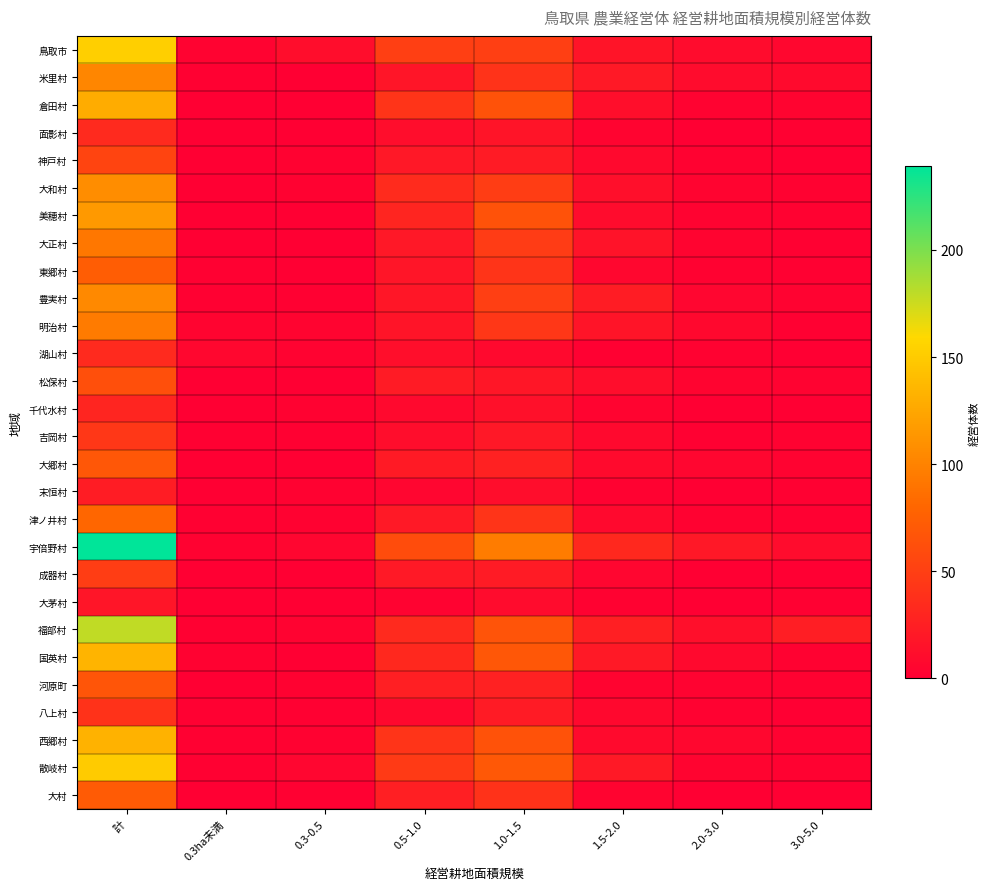

Reading left to right, extract all data points from this chart.

鳥取市: 計=153	0.3ha未満=3	0.3-0.5=11	0.5-1.0=50	1.0-1.5=50	1.5-2.0=16	2.0-3.0=10	3.0-5.0=6
米里村: 計=102	0.3ha未満=1	0.3-0.5=0	0.5-1.0=17	1.0-1.5=41	1.5-2.0=20	2.0-3.0=10	3.0-5.0=9
倉田村: 計=128	0.3ha未満=0	0.3-0.5=0	0.5-1.0=42	1.0-1.5=65	1.5-2.0=12	2.0-3.0=3	3.0-5.0=4
面影村: 計=33	0.3ha未満=0	0.3-0.5=0	0.5-1.0=11	1.0-1.5=16	1.5-2.0=4	2.0-3.0=0	3.0-5.0=1
神戸村: 計=54	0.3ha未満=0	0.3-0.5=2	0.5-1.0=19	1.0-1.5=22	1.5-2.0=8	2.0-3.0=2	3.0-5.0=0
大和村: 計=107	0.3ha未満=0	0.3-0.5=2	0.5-1.0=34	1.0-1.5=48	1.5-2.0=13	2.0-3.0=4	3.0-5.0=2
美穂村: 計=115	0.3ha未満=0	0.3-0.5=0	0.5-1.0=29	1.0-1.5=65	1.5-2.0=10	2.0-3.0=3	3.0-5.0=2
大正村: 計=92	0.3ha未満=0	0.3-0.5=0	0.5-1.0=19	1.0-1.5=47	1.5-2.0=15	2.0-3.0=4	3.0-5.0=1
東郷村: 計=73	0.3ha未満=1	0.3-0.5=0	0.5-1.0=17	1.0-1.5=42	1.5-2.0=6	2.0-3.0=2	3.0-5.0=1
豊実村: 計=104	0.3ha未満=1	0.3-0.5=1	0.5-1.0=18	1.0-1.5=50	1.5-2.0=23	2.0-3.0=5	3.0-5.0=3
明治村: 計=95	0.3ha未満=4	0.3-0.5=4	0.5-1.0=16	1.0-1.5=43	1.5-2.0=16	2.0-3.0=7	3.0-5.0=1
湖山村: 計=33	0.3ha未満=6	0.3-0.5=3	0.5-1.0=12	1.0-1.5=8	1.5-2.0=1	2.0-3.0=2	3.0-5.0=0
松保村: 計=62	0.3ha未満=0	0.3-0.5=0	0.5-1.0=22	1.0-1.5=18	1.5-2.0=11	2.0-3.0=4	3.0-5.0=3
千代水村: 計=29	0.3ha未満=0	0.3-0.5=2	0.5-1.0=8	1.0-1.5=14	1.5-2.0=4	2.0-3.0=0	3.0-5.0=0
吉岡村: 計=43	0.3ha未満=1	0.3-0.5=1	0.5-1.0=11	1.0-1.5=19	1.5-2.0=8	2.0-3.0=1	3.0-5.0=2
大郷村: 計=69	0.3ha未満=0	0.3-0.5=0	0.5-1.0=21	1.0-1.5=27	1.5-2.0=9	2.0-3.0=5	3.0-5.0=3
末恒村: 計=23	0.3ha未満=0	0.3-0.5=2	0.5-1.0=5	1.0-1.5=11	1.5-2.0=2	2.0-3.0=0	3.0-5.0=1
津ノ井村: 計=80	0.3ha未満=1	0.3-0.5=2	0.5-1.0=20	1.0-1.5=42	1.5-2.0=8	2.0-3.0=2	3.0-5.0=1
宇倍野村: 計=239	0.3ha未満=2	0.3-0.5=5	0.5-1.0=60	1.0-1.5=96	1.5-2.0=32	2.0-3.0=19	3.0-5.0=10
成器村: 計=48	0.3ha未満=0	0.3-0.5=0	0.5-1.0=20	1.0-1.5=22	1.5-2.0=5	2.0-3.0=0	3.0-5.0=0
大茅村: 計=17	0.3ha未満=0	0.3-0.5=0	0.5-1.0=3	1.0-1.5=10	1.5-2.0=2	2.0-3.0=0	3.0-5.0=1
福部村: 計=179	0.3ha未満=1	0.3-0.5=3	0.5-1.0=33	1.0-1.5=66	1.5-2.0=25	2.0-3.0=13	3.0-5.0=24
国英村: 計=134	0.3ha未満=2	0.3-0.5=0	0.5-1.0=32	1.0-1.5=69	1.5-2.0=20	2.0-3.0=8	3.0-5.0=2
河原町: 計=67	0.3ha未満=0	0.3-0.5=2	0.5-1.0=25	1.0-1.5=27	1.5-2.0=4	2.0-3.0=3	3.0-5.0=2
八上村: 計=40	0.3ha未満=1	0.3-0.5=1	0.5-1.0=7	1.0-1.5=22	1.5-2.0=7	2.0-3.0=2	3.0-5.0=0
西郷村: 計=133	0.3ha未満=1	0.3-0.5=2	0.5-1.0=42	1.0-1.5=65	1.5-2.0=9	2.0-3.0=6	3.0-5.0=2
散岐村: 計=150	0.3ha未満=1	0.3-0.5=5	0.5-1.0=46	1.0-1.5=70	1.5-2.0=20	2.0-3.0=4	3.0-5.0=2
大村: 計=71	0.3ha未満=0	0.3-0.5=1	0.5-1.0=25	1.0-1.5=40	1.5-2.0=4	2.0-3.0=0	3.0-5.0=0